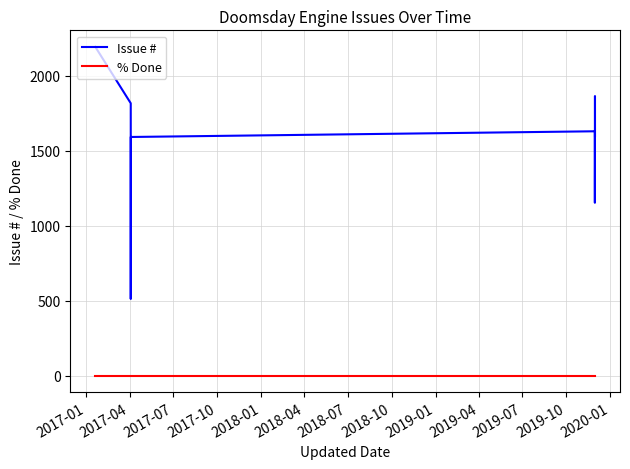

How many distinct data groups are displayed?

2